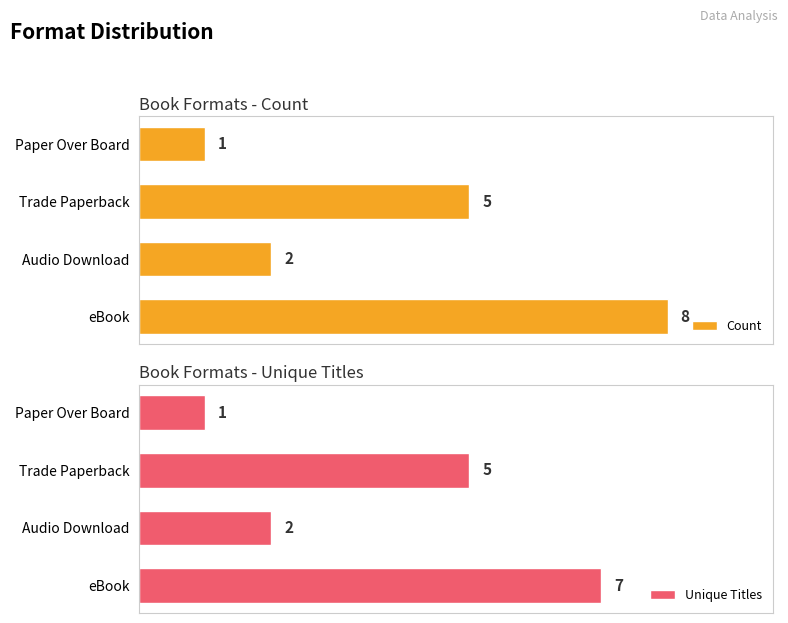

List the series in order of their overall mean, highest first.

Count, Unique Titles